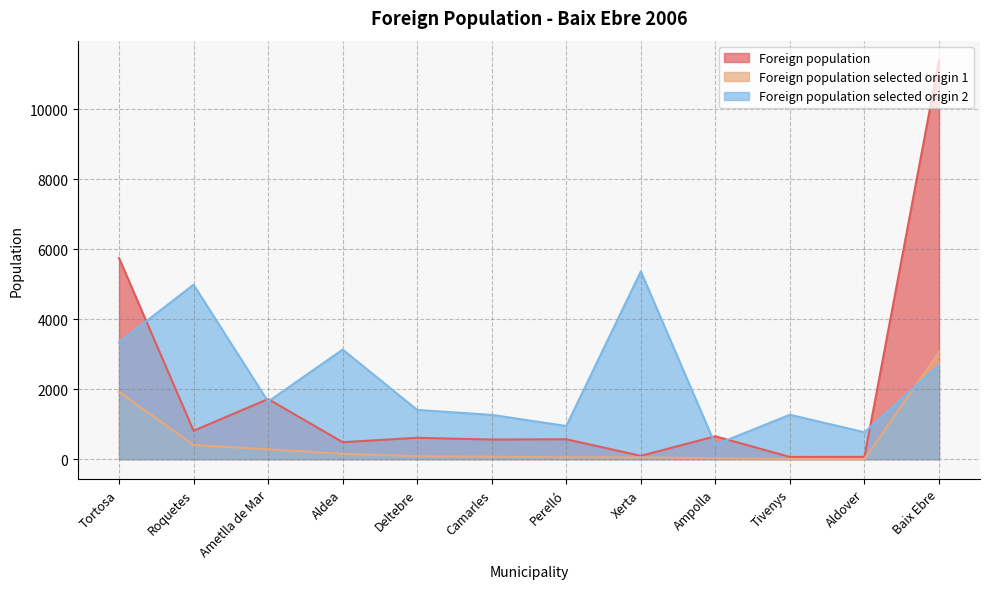

Which category has the lowest value in the Foreign population series?

Tivenys